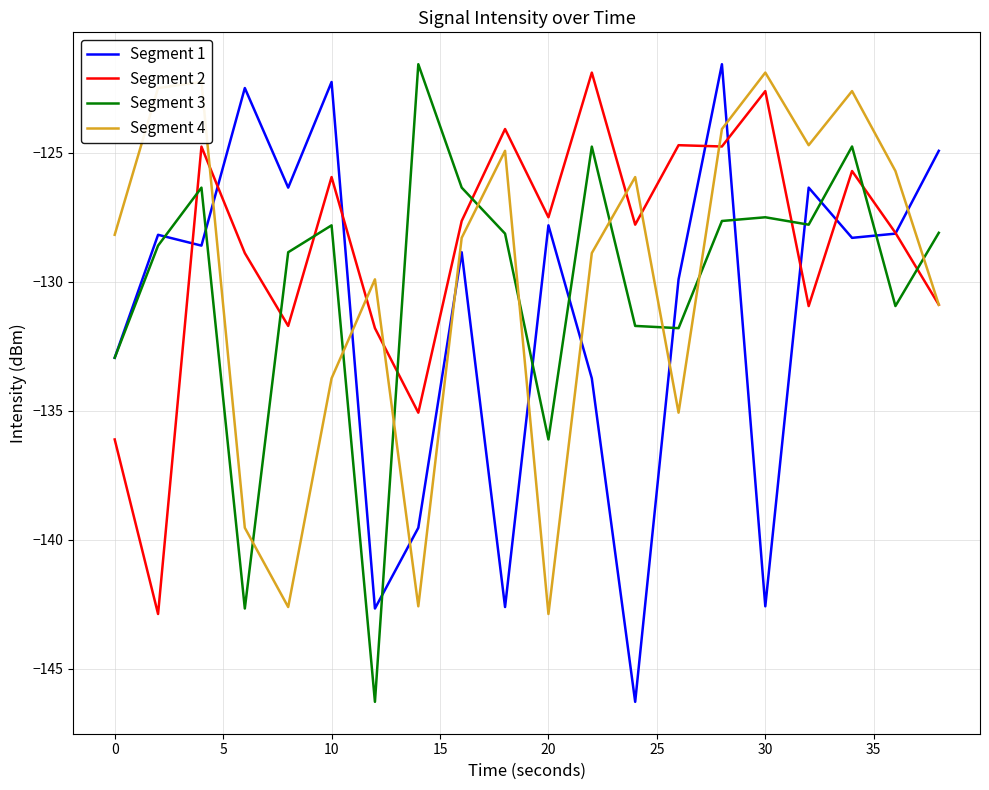

How many values in the Segment 2 series are below -127?

12